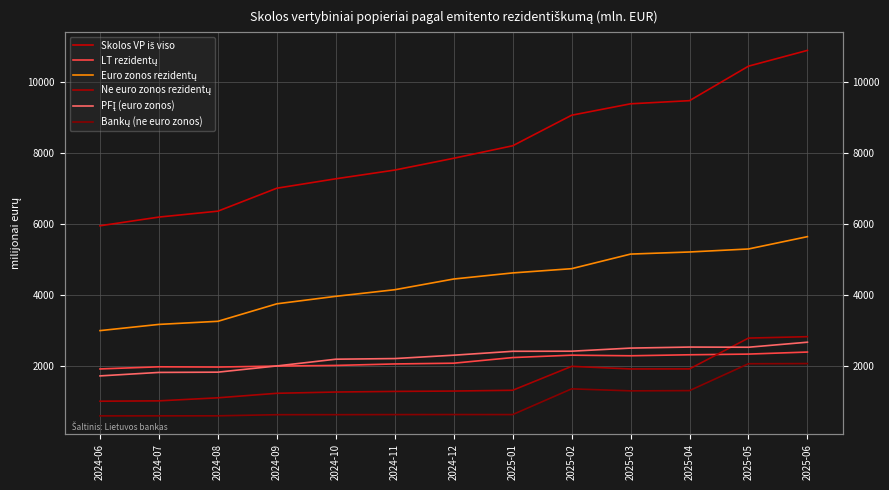

How many interior local peaks does the PFĮ (euro zonos) series have?

1